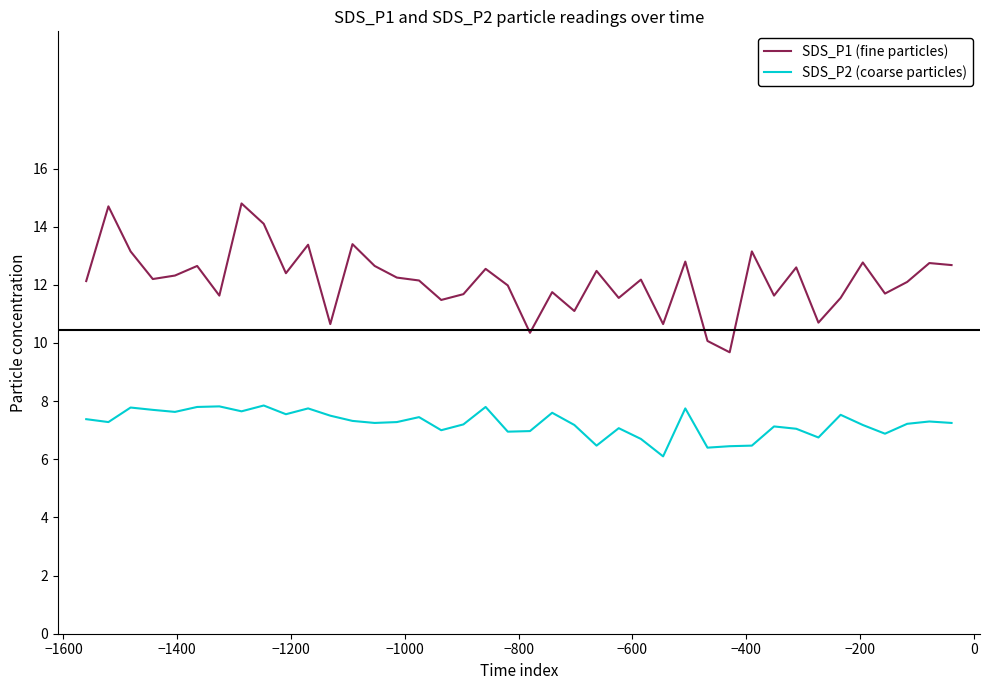

Which series has the largest total across all categories?

SDS_P1 (fine particles)